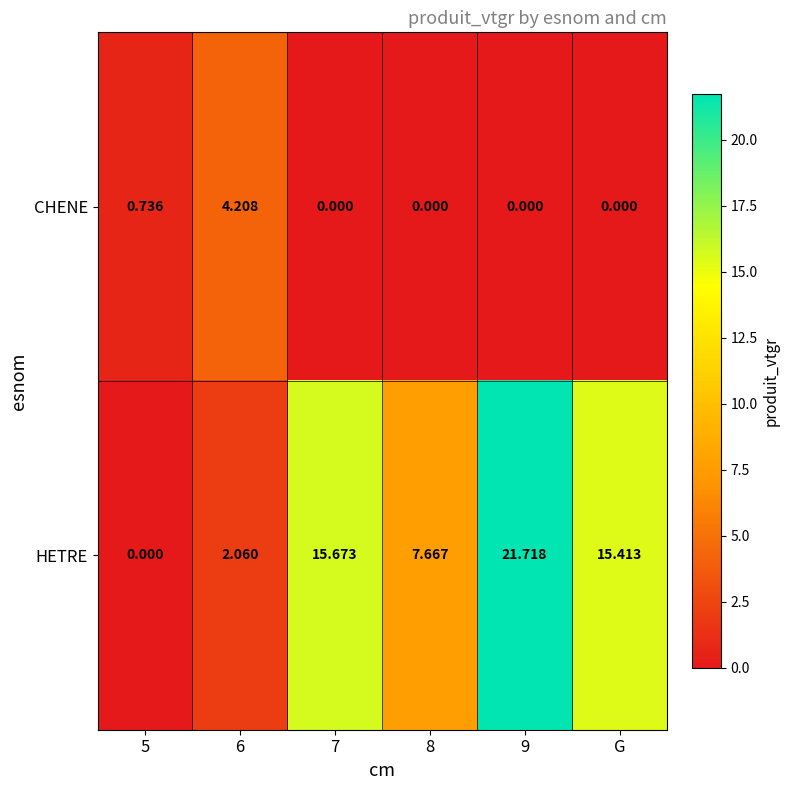

Which series changed the most between 5 and G?

HETRE